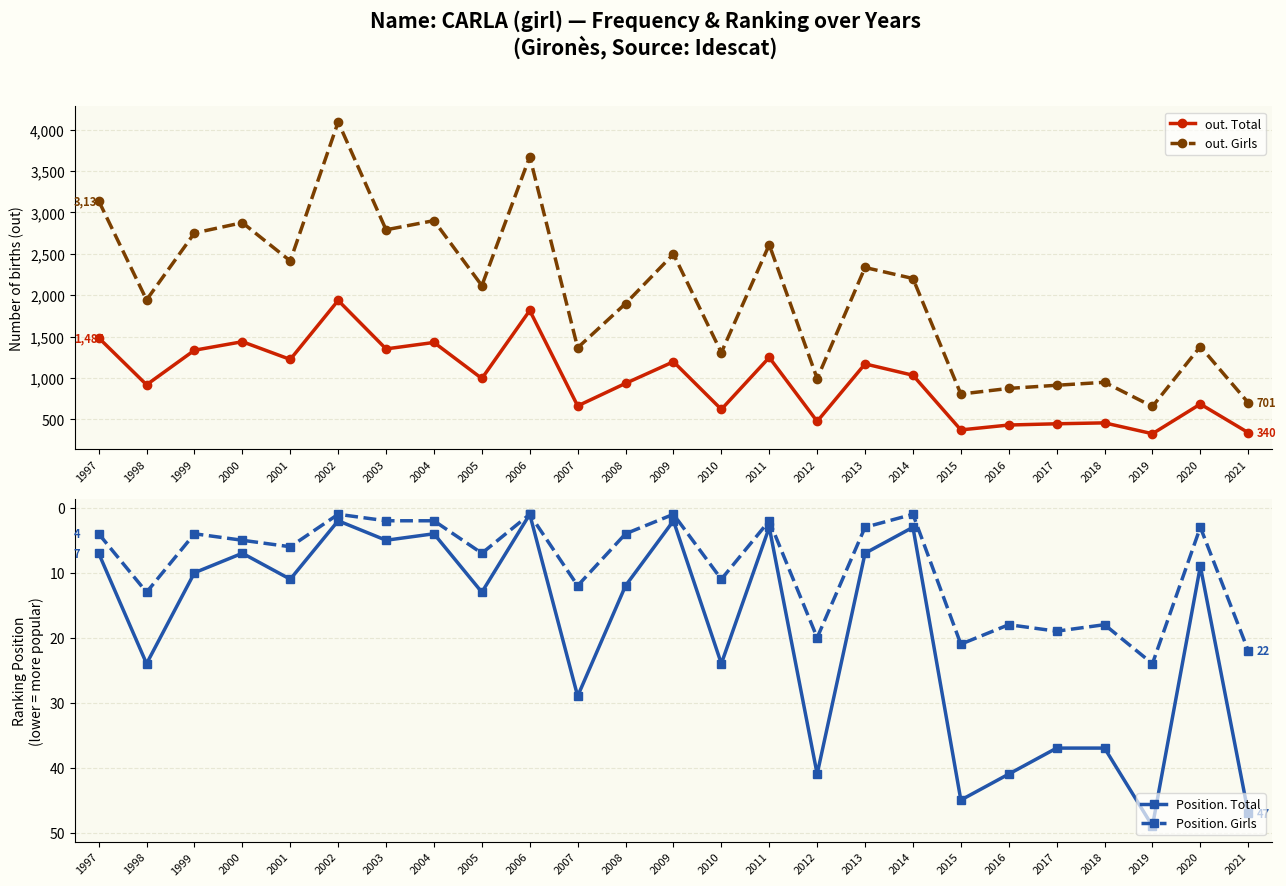

True or false: out. Total has a value of 1936 at 2002.

True